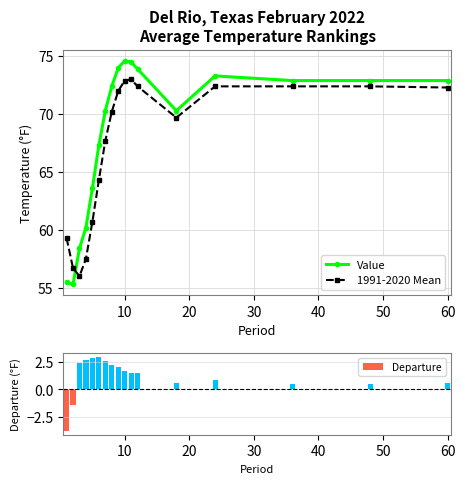

Which series has the largest range (max minus min)?

Value